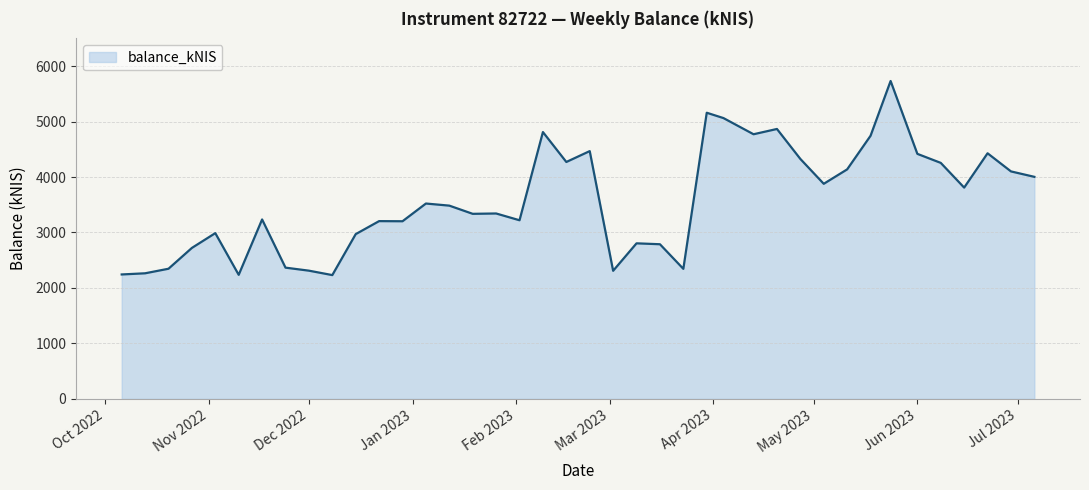

What is the smallest value displayed?

2231.6